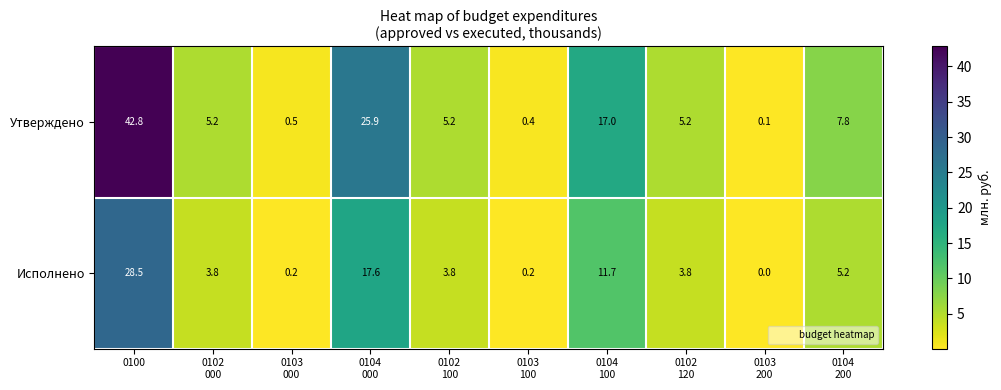

Which series has the largest range (max minus min)?

Утверждено